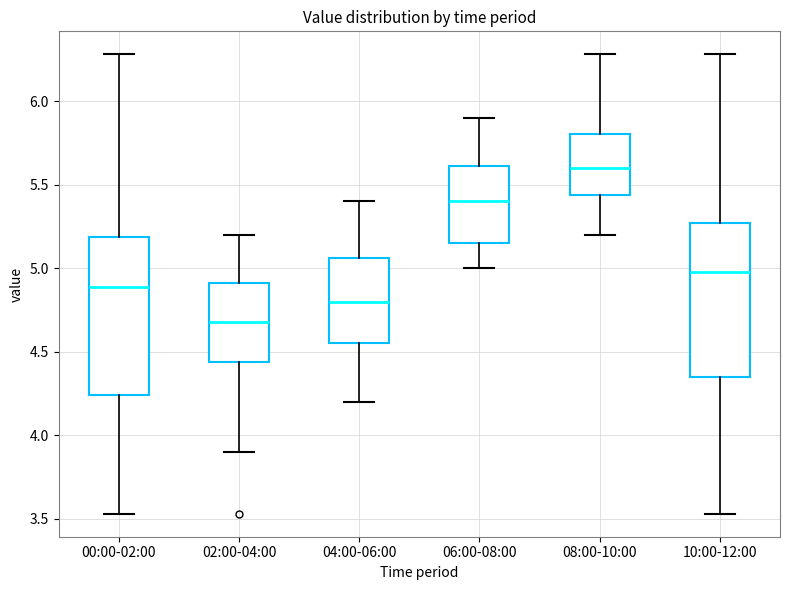

Which box has the highest median line?

08:00-10:00